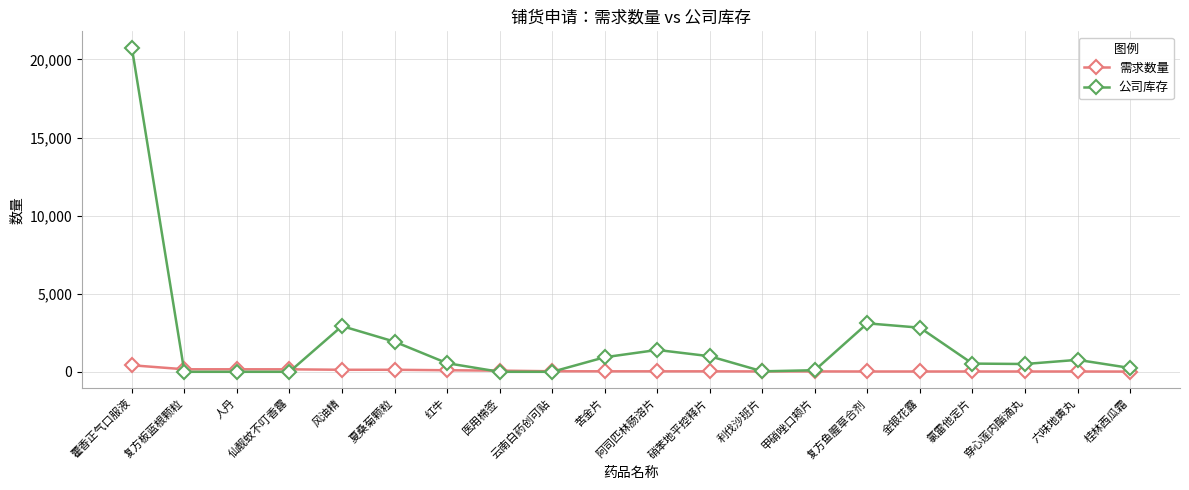

How many data points does each series have?

20